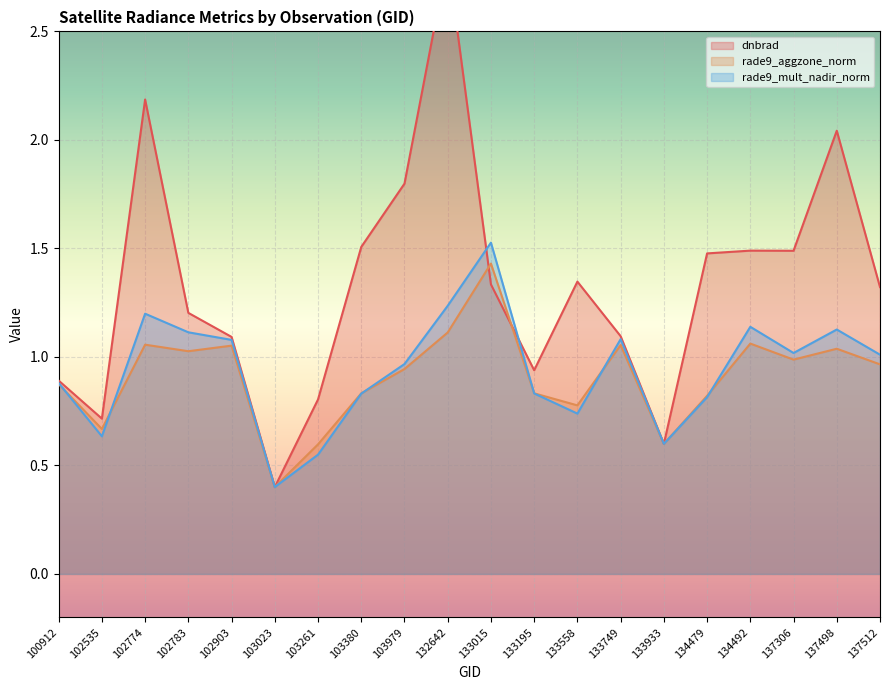

Count the number of categories in the chart.

20